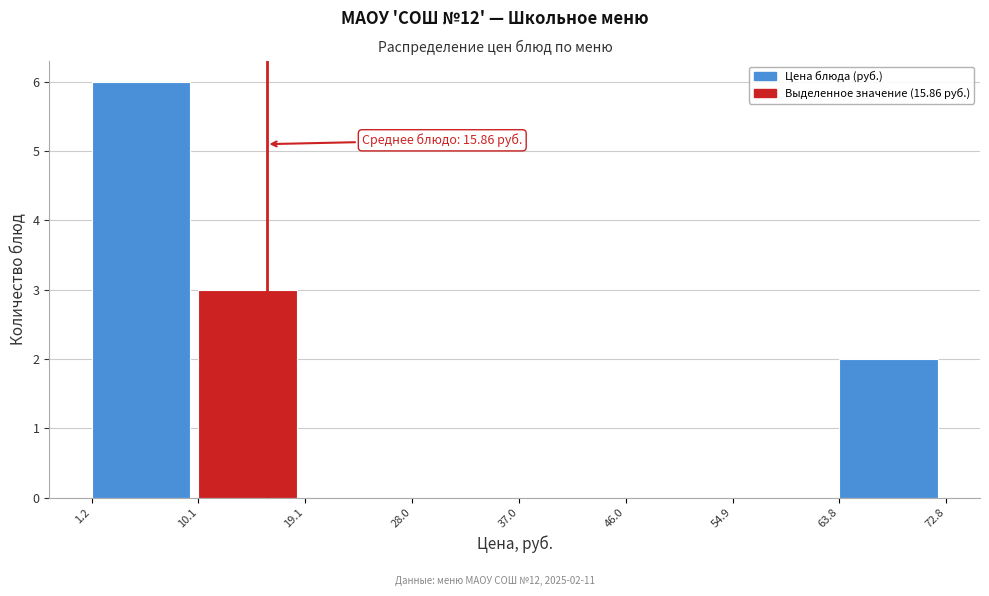

Over which range of the x-axis is the bar tallest?

1.2 to 10.1